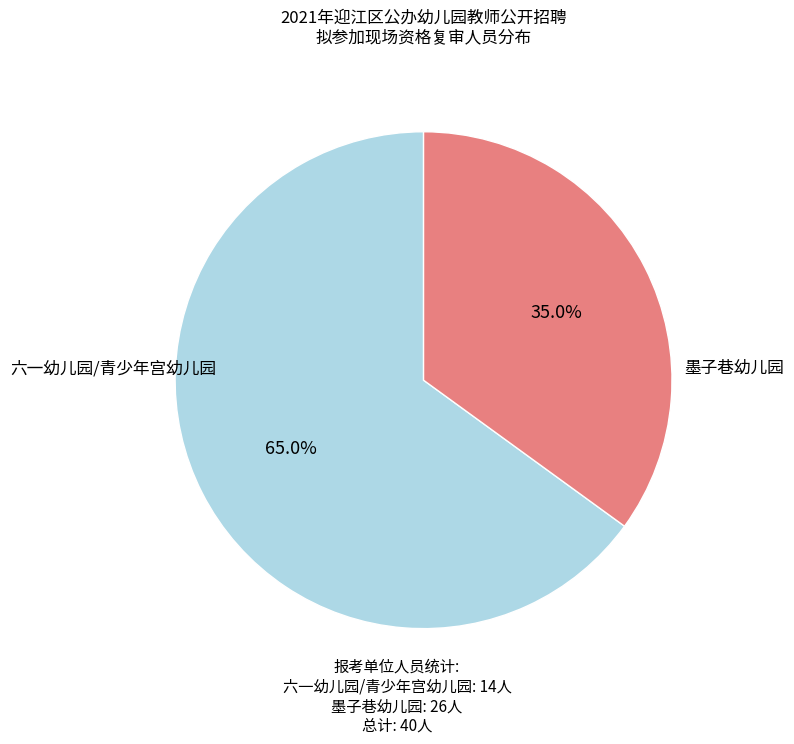

True or false: 六一幼儿园/青少年宫幼儿园 accounts for 35% of the total.

True